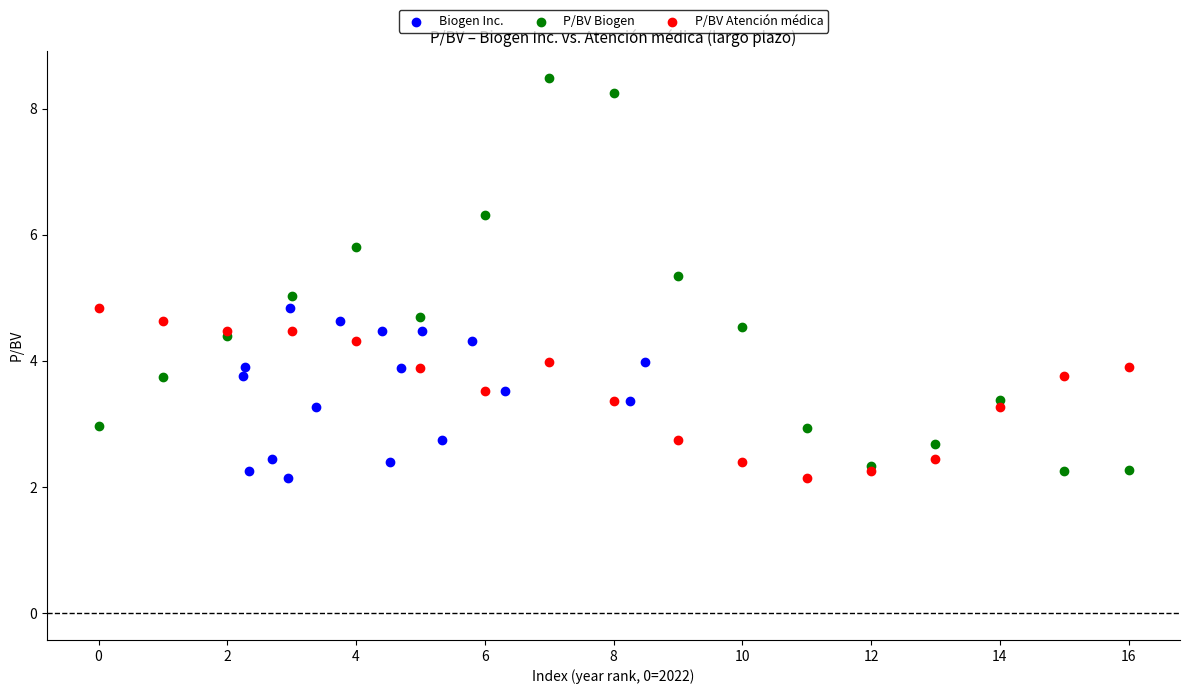

Which series contains the highest Y value?

P/BV Biogen